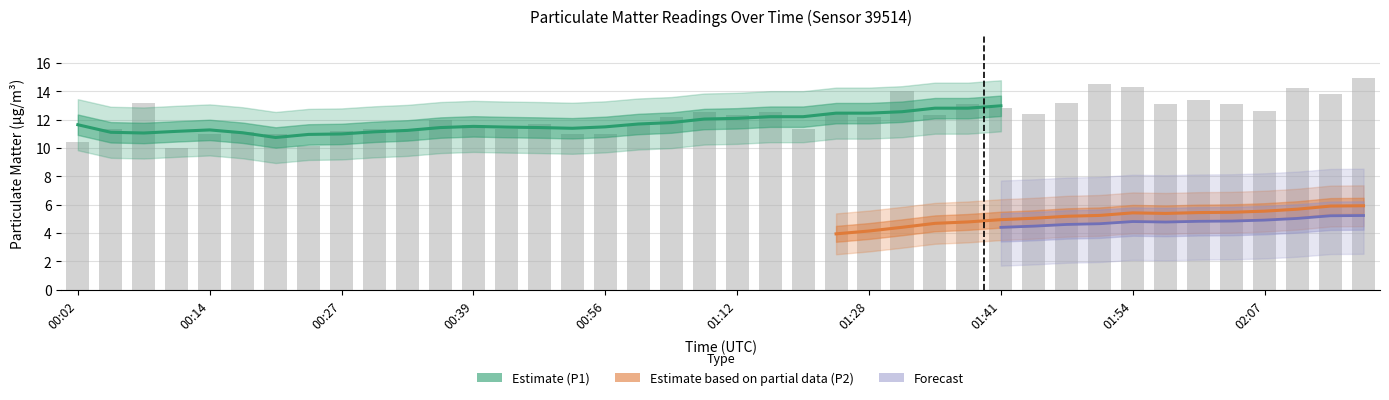

Does the chart contain stacked bars?

No